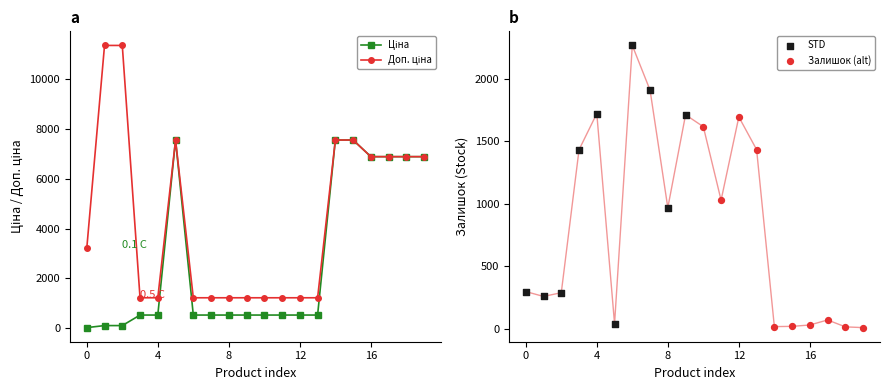

At how many categories does at least one series exceed 5717?

9